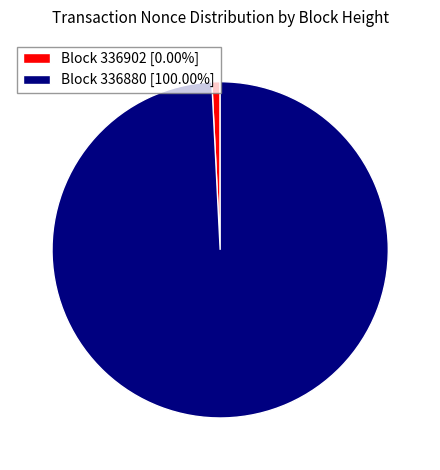

Does any single category account for the majority?

Yes